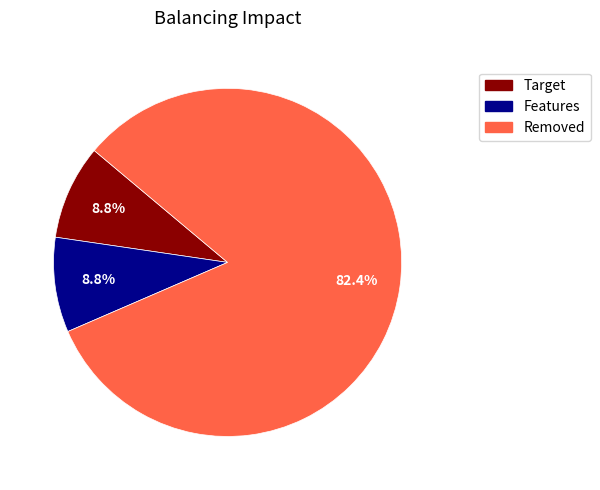

Do Removed and Target together represent more than half of the pie?

Yes